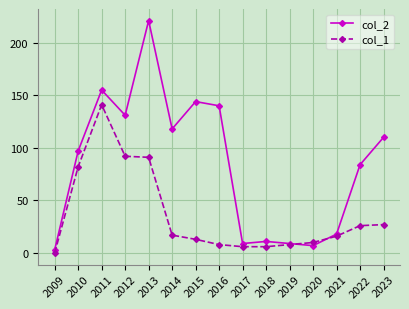

True or false: col_1 and col_2 intersect in this chart.

True